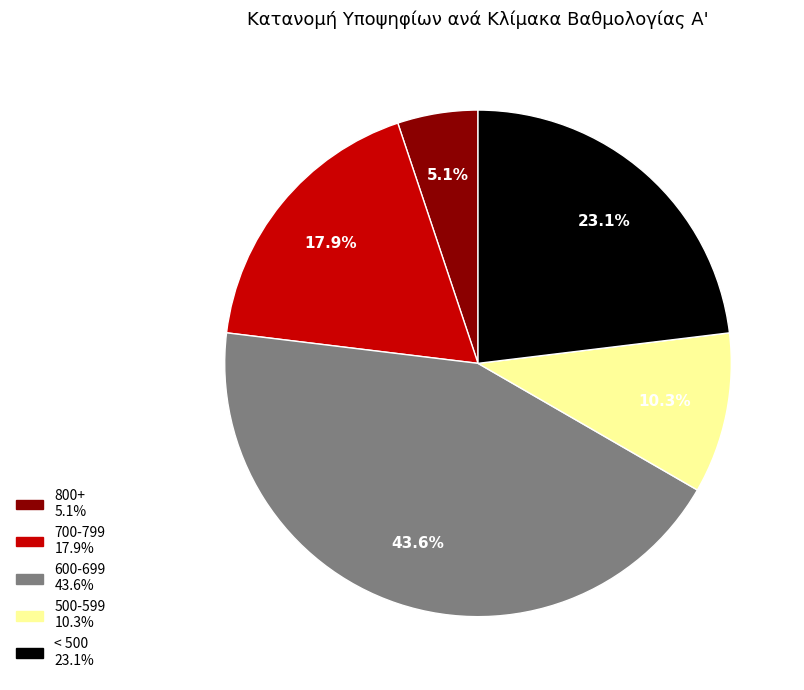

Does any single category account for the majority?

No